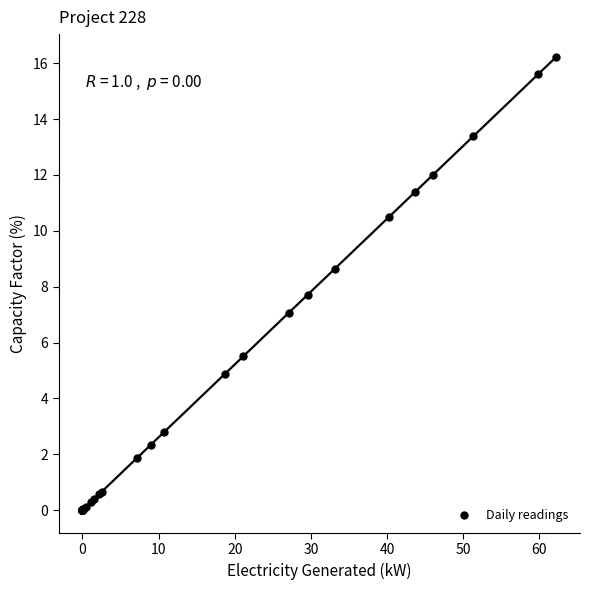

What Y value in the scatter plot is closest to 8?

7.7